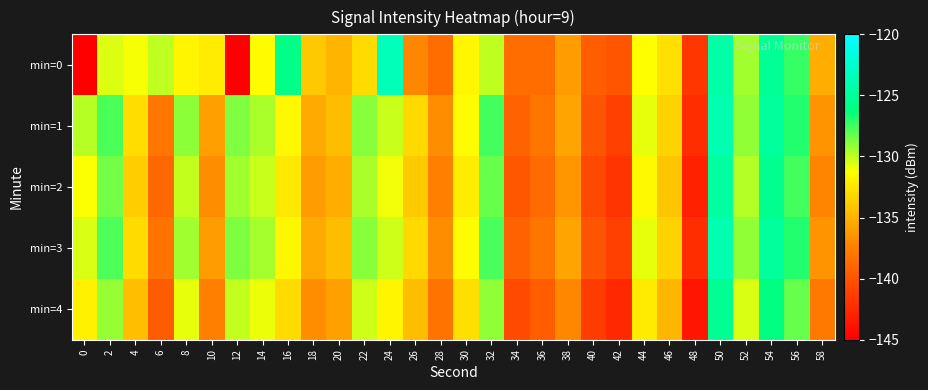

At which category does the chart reach its peak across all series?

24